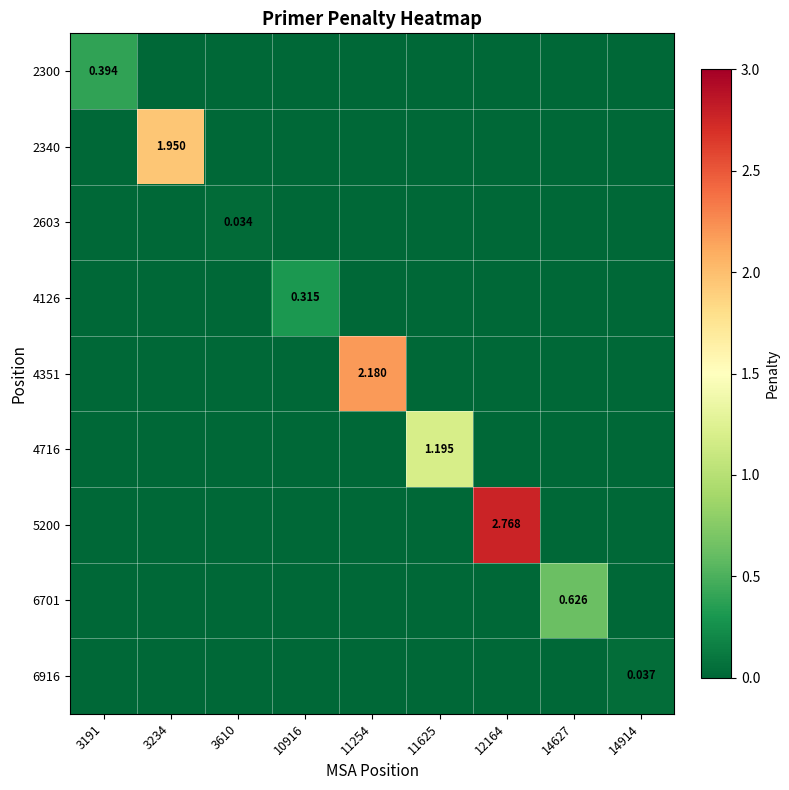

Which series has the largest total across all categories?

5200